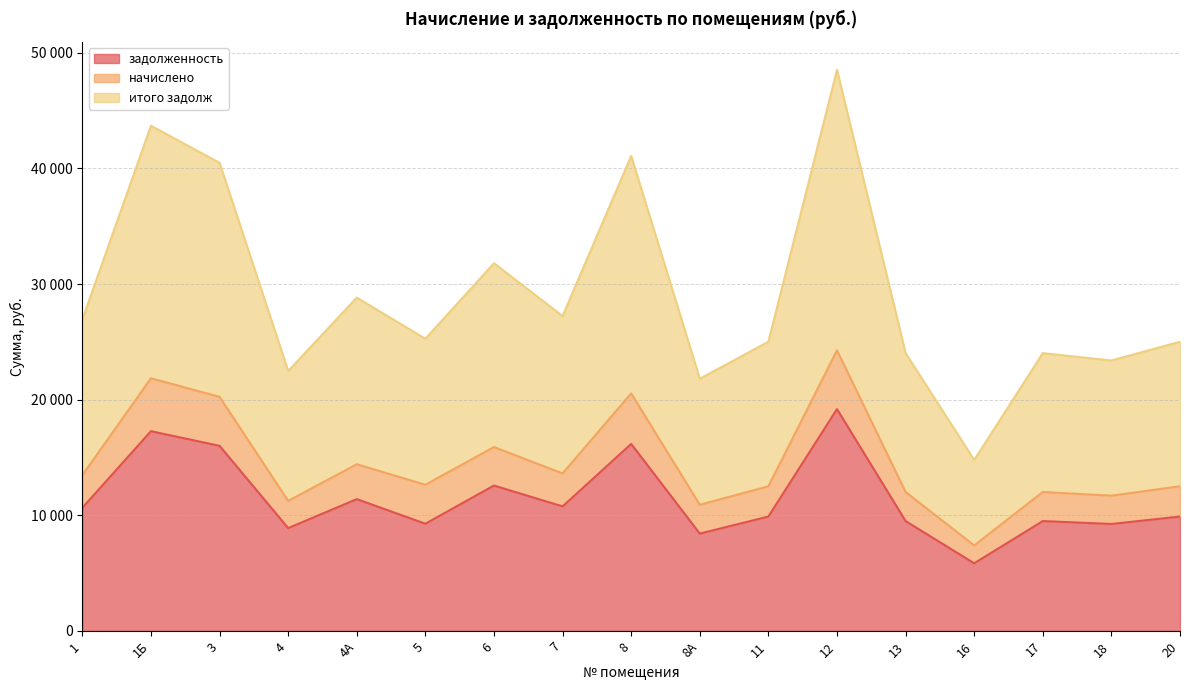

Which series has the widest spread of values?

итого задолж